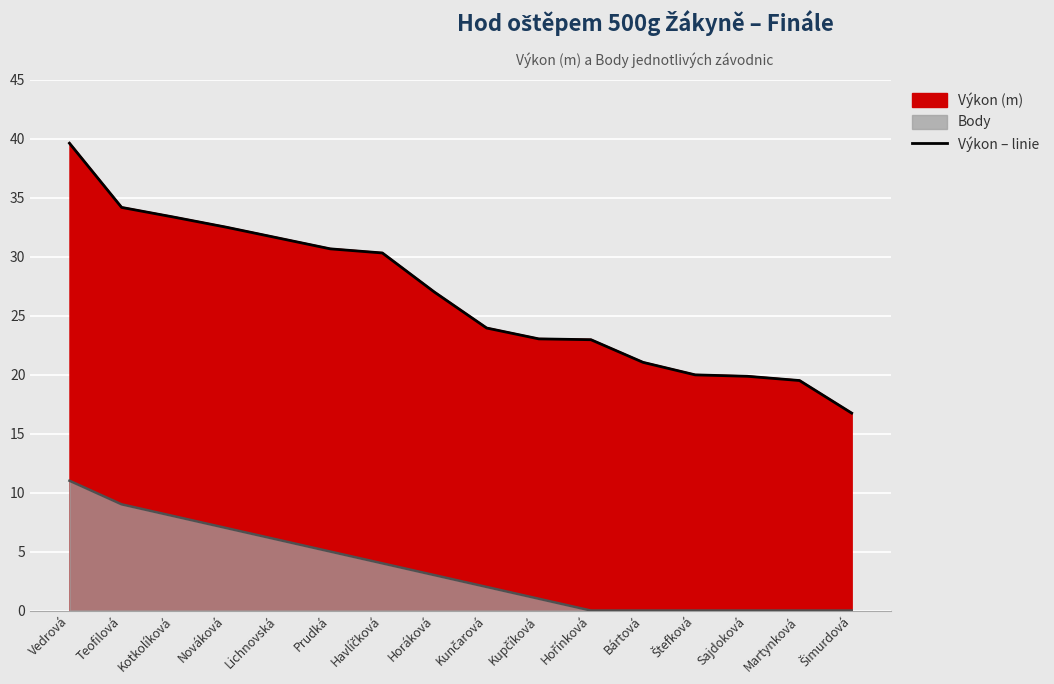

At which label does the data first exceed 26?

Vedrová